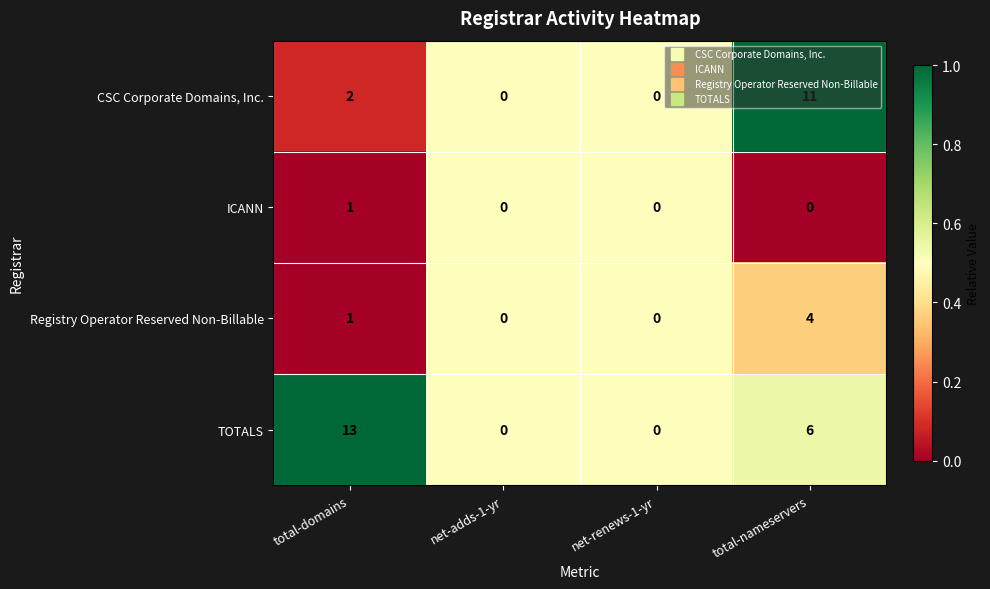

The value of CSC Corporate Domains, Inc. at total-domains is 2. True or false?

True